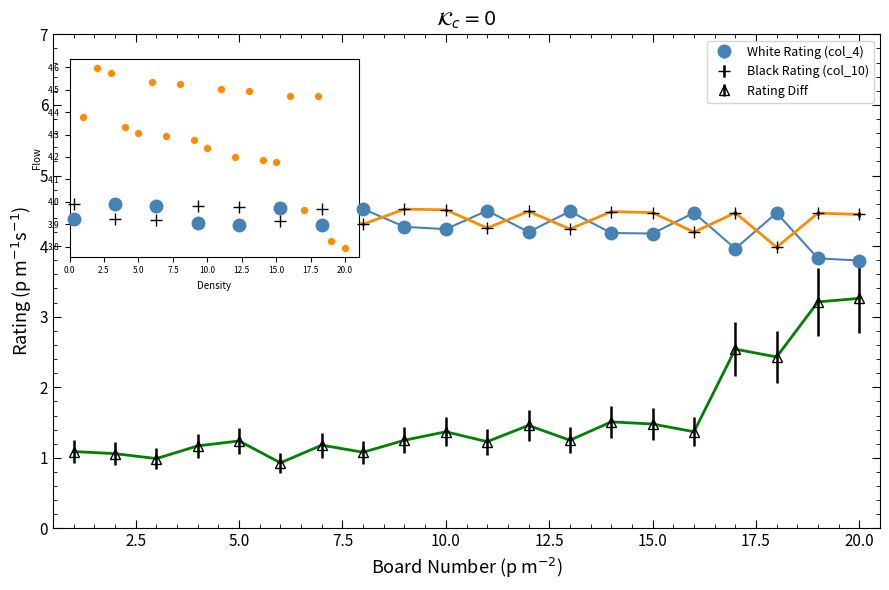

At how many categories does at least one series exceed 4?

20